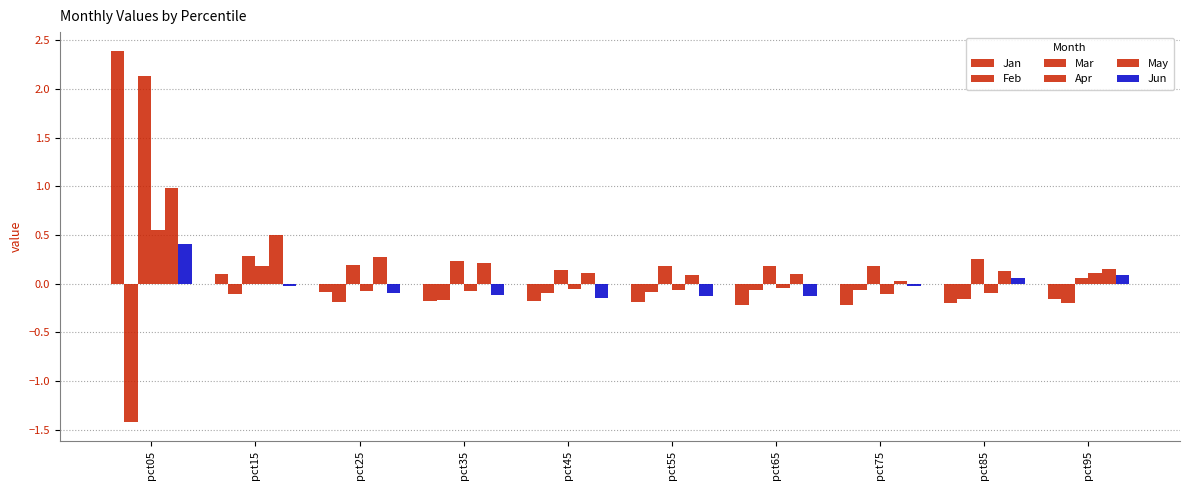

At how many categories does at least one series exceed 2?

1